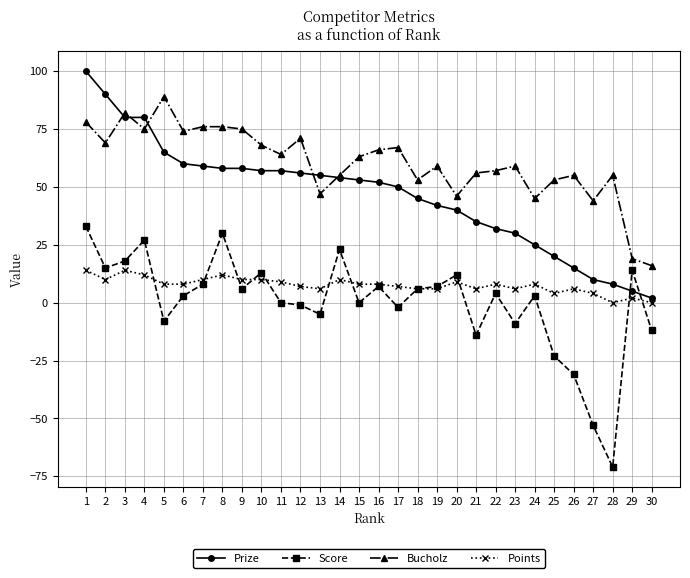

Reading left to right, transcribe all the data shown in this chart.

Prize: 100	90	80	80	65	60	59	58	58	57	57	56	55	54	53	52	50	45	42	40	35	32	30	25	20	15	10	8	5	2
Score: 33	15	18	27	-8	3	8	30	6	13	0	-1	-5	23	0	7	-2	6	7	12	-14	4	-9	3	-23	-31	-53	-71	14	-12
Bucholz: 78	69	82	75	89	74	76	76	75	68	64	71	47	55	63	66	67	53	59	46	56	57	59	45	53	55	44	55	19	16
Points: 14	10	14	12	8	8	10	12	10	10	9	7	6	10	8	8	7	6	6	9	6	8	6	8	4	6	4	0	2	0